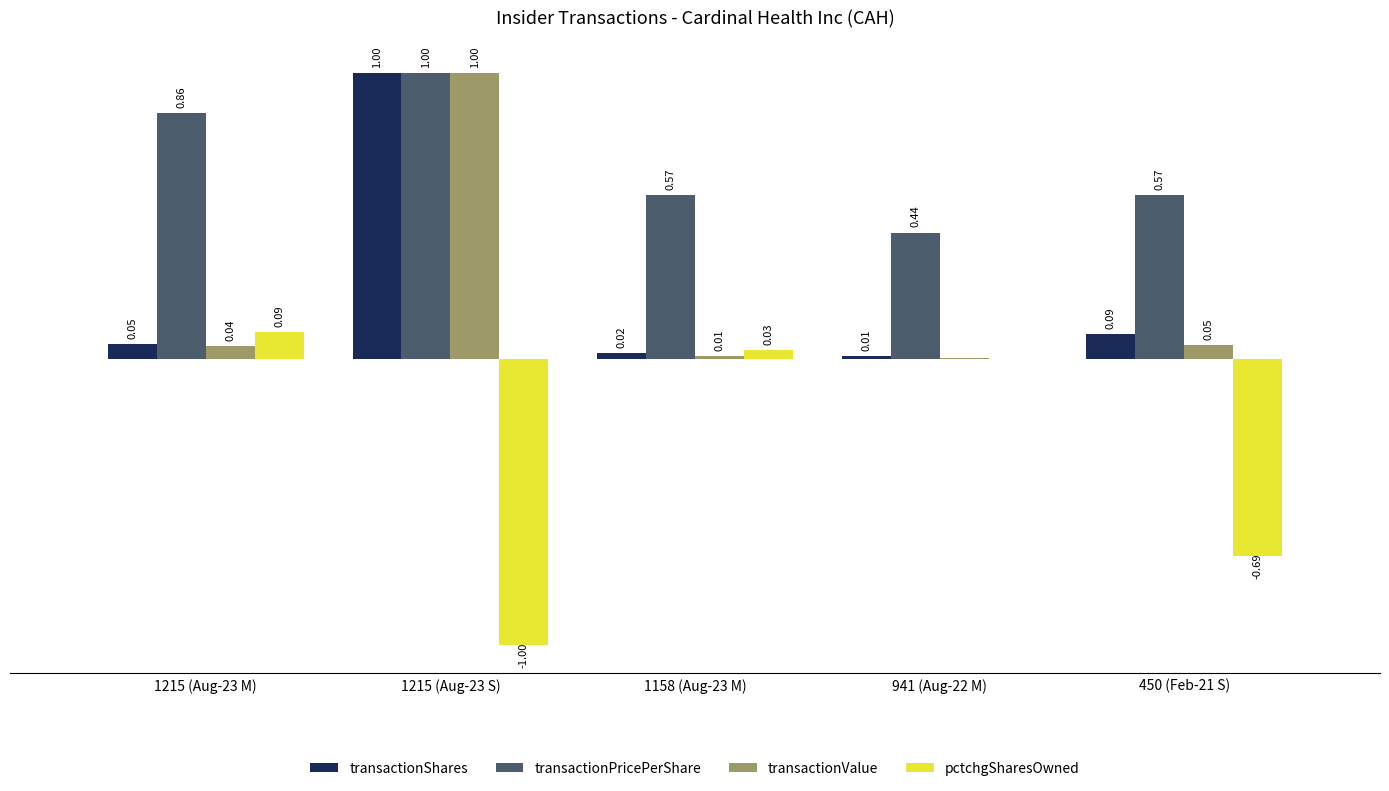

Which series changed the most between 1215 (Aug-23 M) and 1158 (Aug-23 M)?

transactionPricePerShare